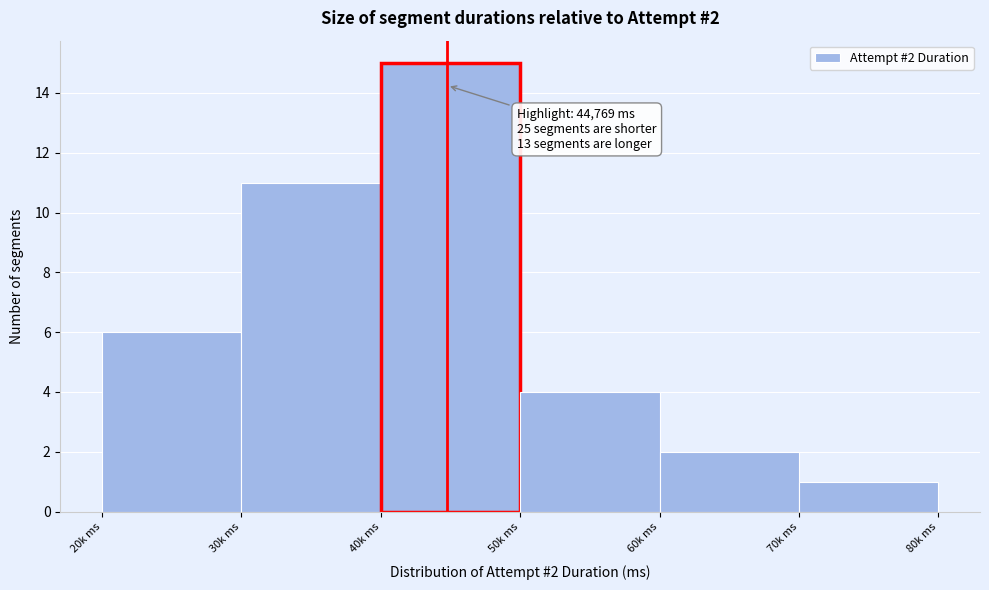

Reading right to left, list all the values displayed in this chart.

1	2	4	15	11	6